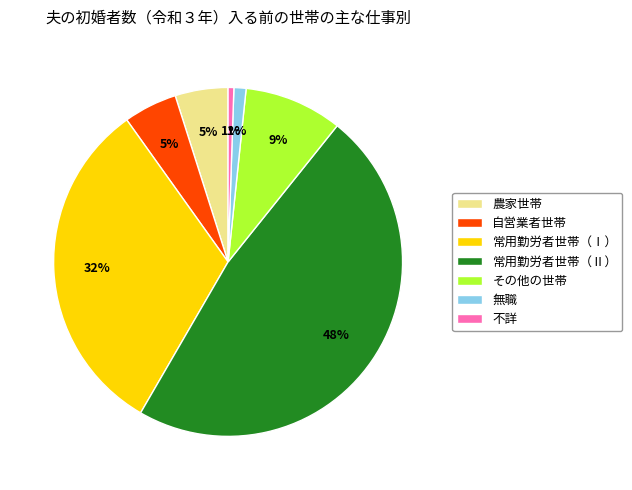

Does その他の世帯 represent more than half of the total?

No